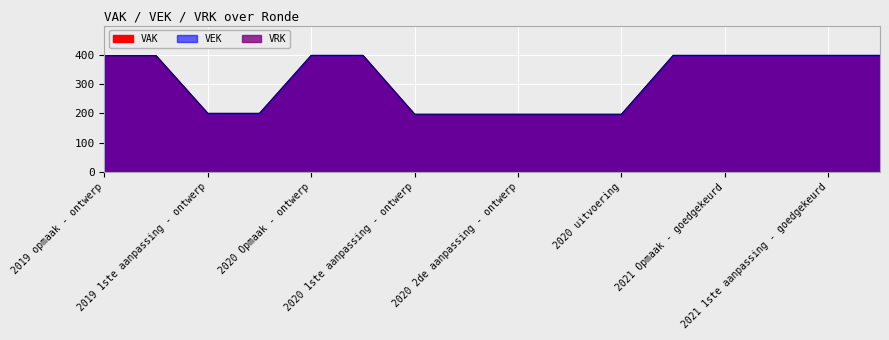

What is the maximum value shown in the chart?

398